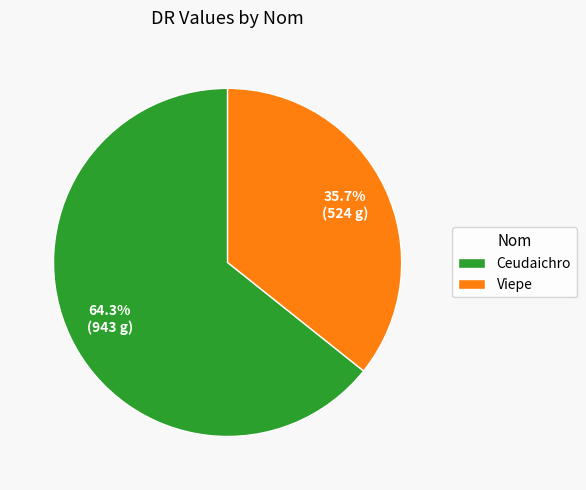

The Viepe slice represents 48% of the pie. True or false?

False